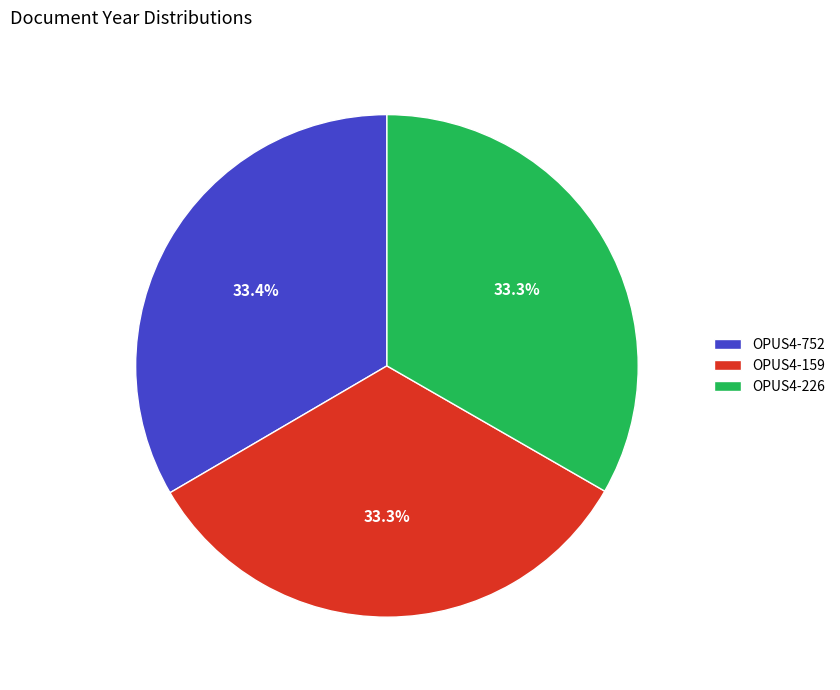

Combined, do OPUS4-226 and OPUS4-752 account for over 50%?

Yes